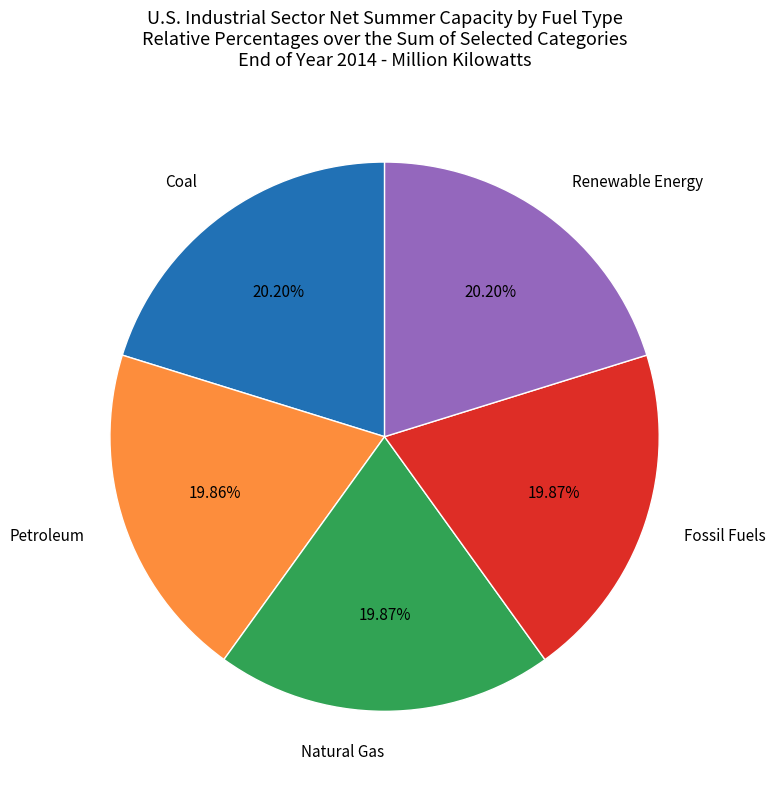

Approximately how many times larger is the value at Natural Gas compared to Coal?

1.0